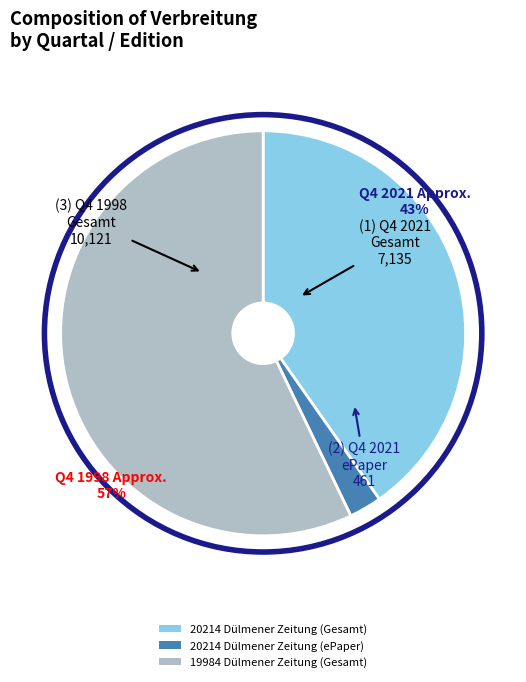

Which has a higher value, 19984 Dülmener Zeitung (Gesamt) or 20214 Dülmener Zeitung (Gesamt)?

19984 Dülmener Zeitung (Gesamt)